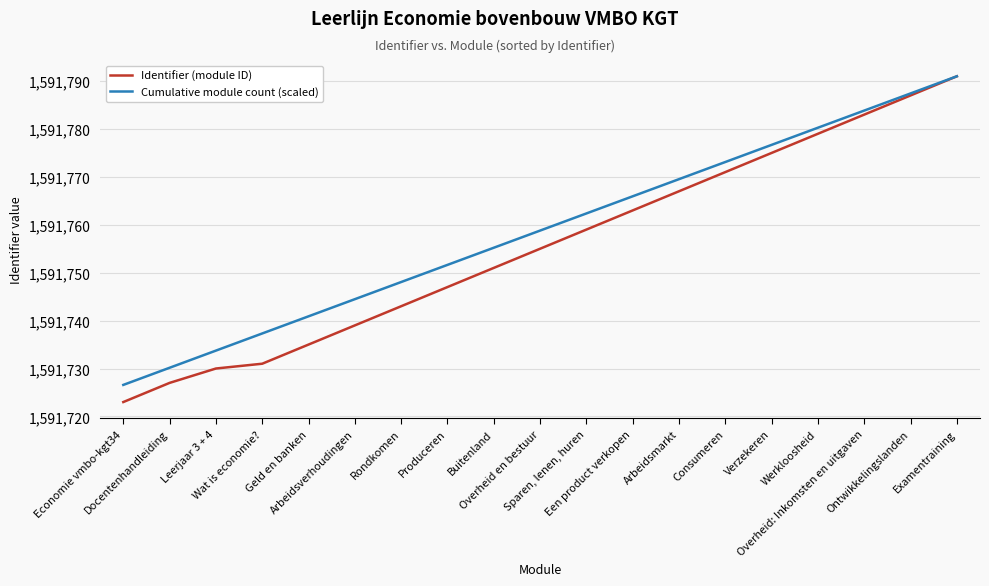

Rank the series by their average value, from highest to lowest.

Cumulative module count (scaled), Identifier (module ID)